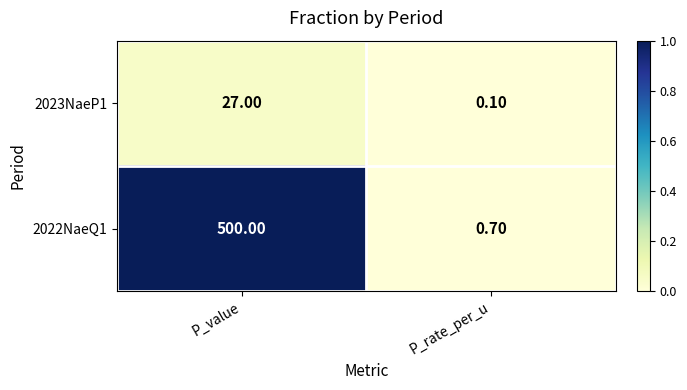

List the series in order of their peak value, lowest first.

2023NaeP1, 2022NaeQ1